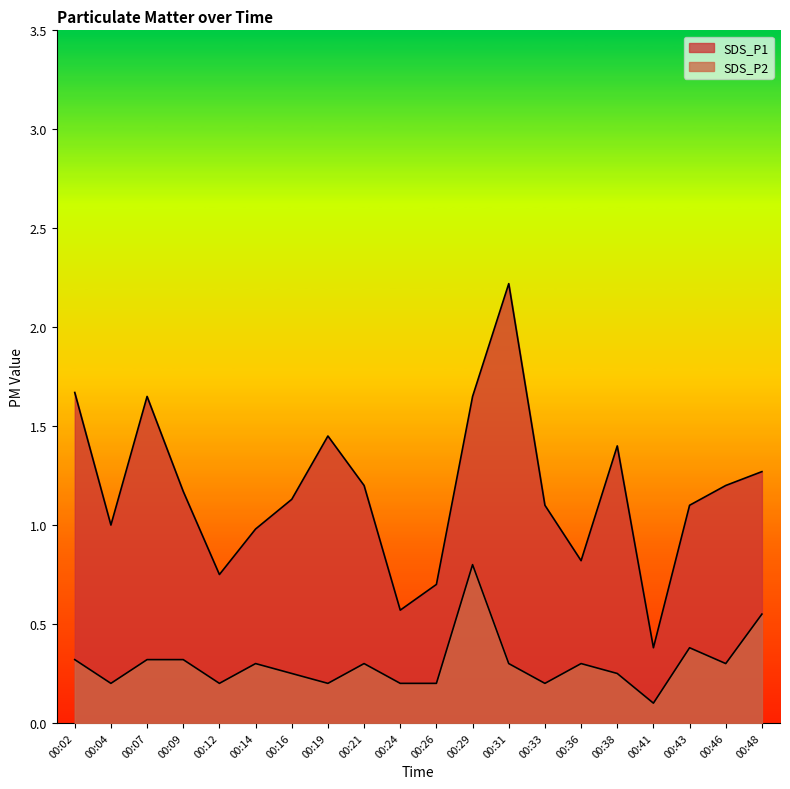

True or false: SDS_P1 and SDS_P2 cross at least once.

False